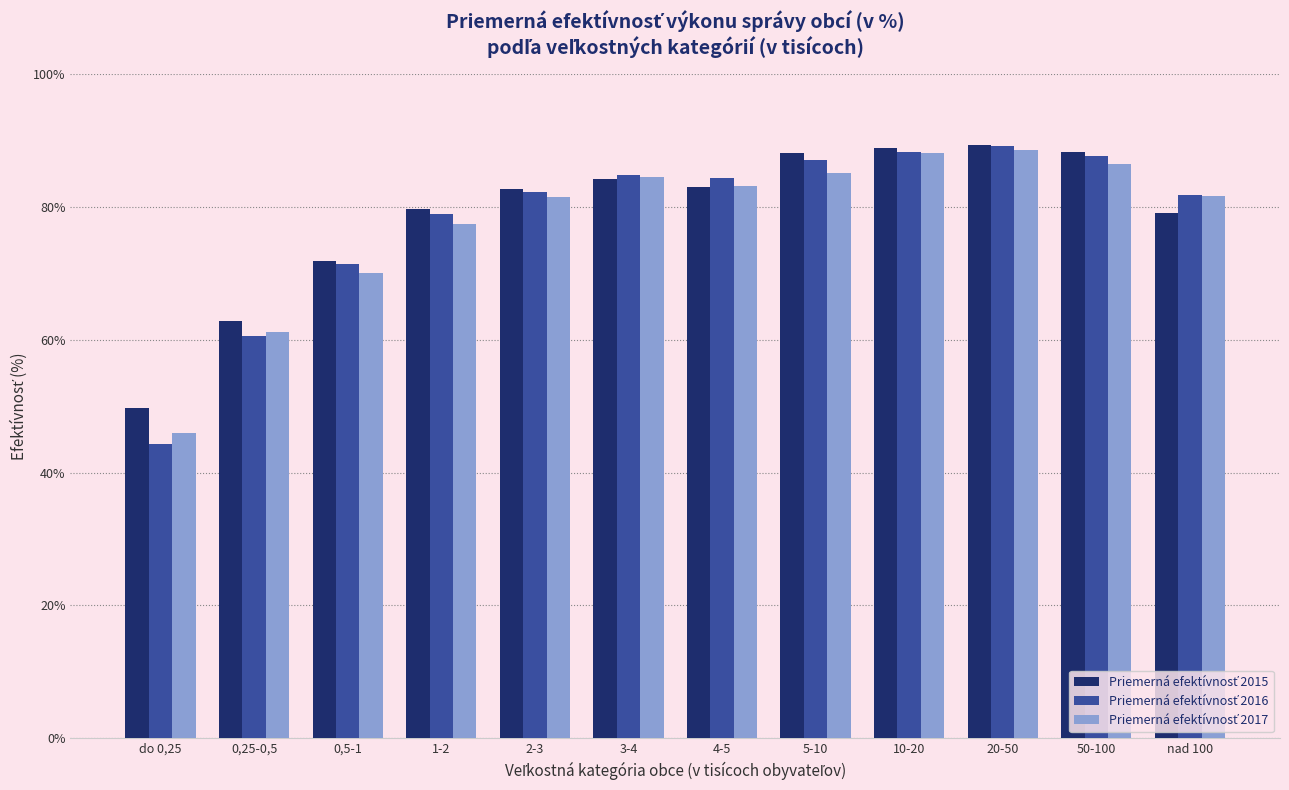

What is the difference between the highest and lowest values at 20-50?

0.6